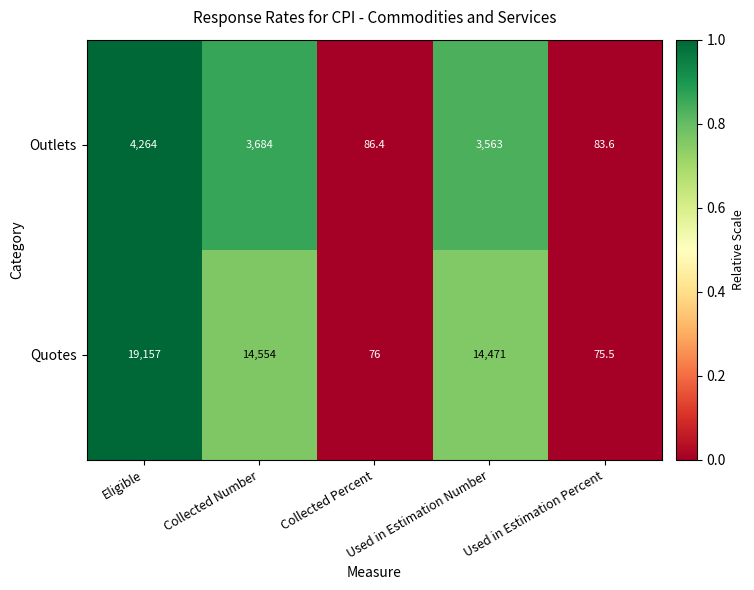

What is the spread (max minus min) of values at Used in Estimation Number?

10908.0